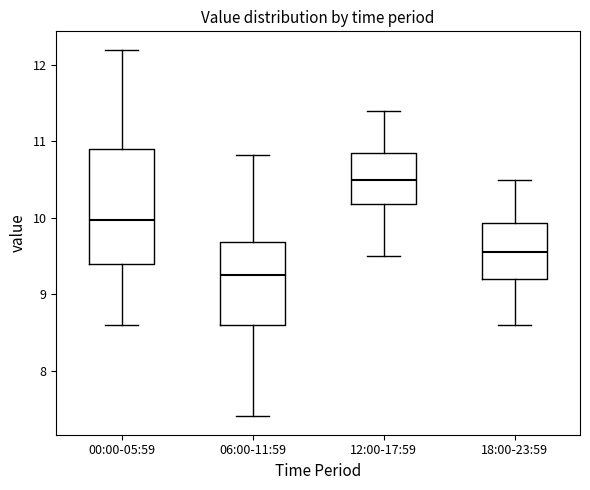

Reading left to right, transcribe this box plot: for each box, give where its median line is, the range the box spans, and where its two whiskers end, as read against the y-axis. The values are not printed on the chart, so give them approximately, as read against the axis.

00:00-05:59: median 10.0, box 9.4 to 10.9, whiskers 8.6 to 12.2
06:00-11:59: median 9.3, box 8.6 to 9.7, whiskers 7.4 to 10.8
12:00-17:59: median 10.5, box 10.2 to 10.9, whiskers 9.5 to 11.4
18:00-23:59: median 9.6, box 9.2 to 9.9, whiskers 8.6 to 10.5